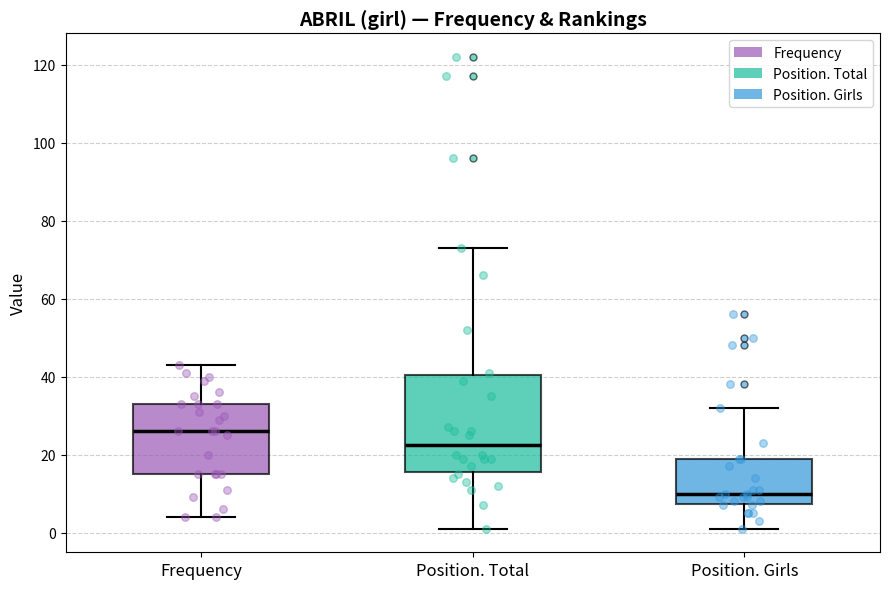

Reading left to right, read every box against the y-axis: the position of its median line, the range the box covers, and the ends of its whiskers. The values are not printed on the chart, so give them approximately, as read against the axis.

Frequency: median 26, box 16 to 34, whiskers 4 to 44
Position. Total: median 22, box 16 to 40, whiskers 2 to 74
Position. Girls: median 10, box 8 to 20, whiskers 2 to 32